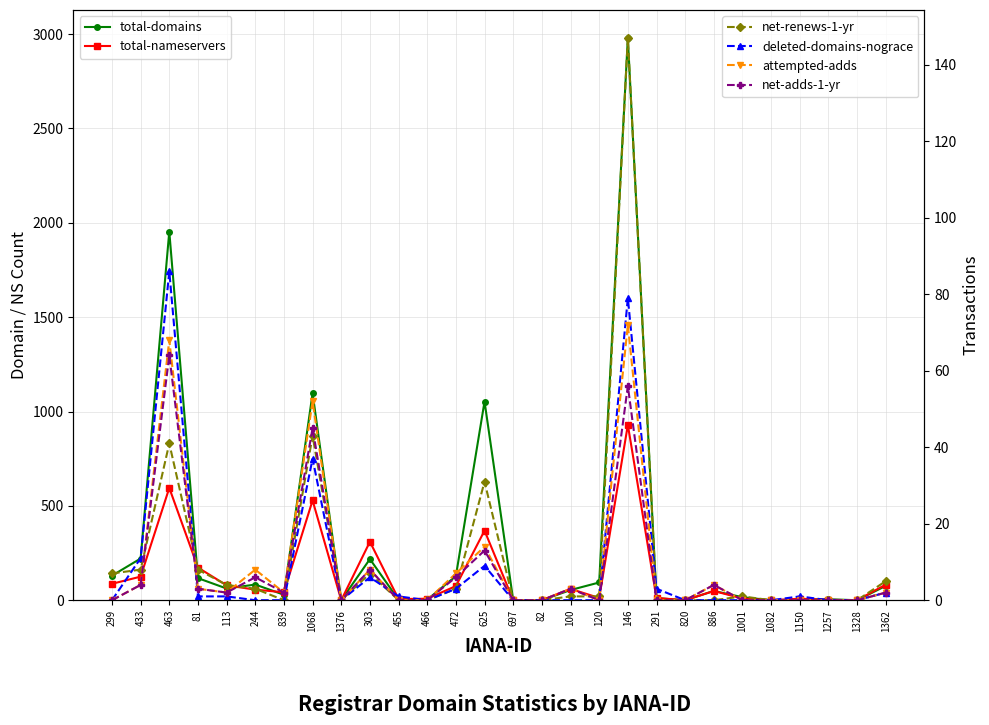

At which category does net-renews-1-yr reach its first local valley?

839